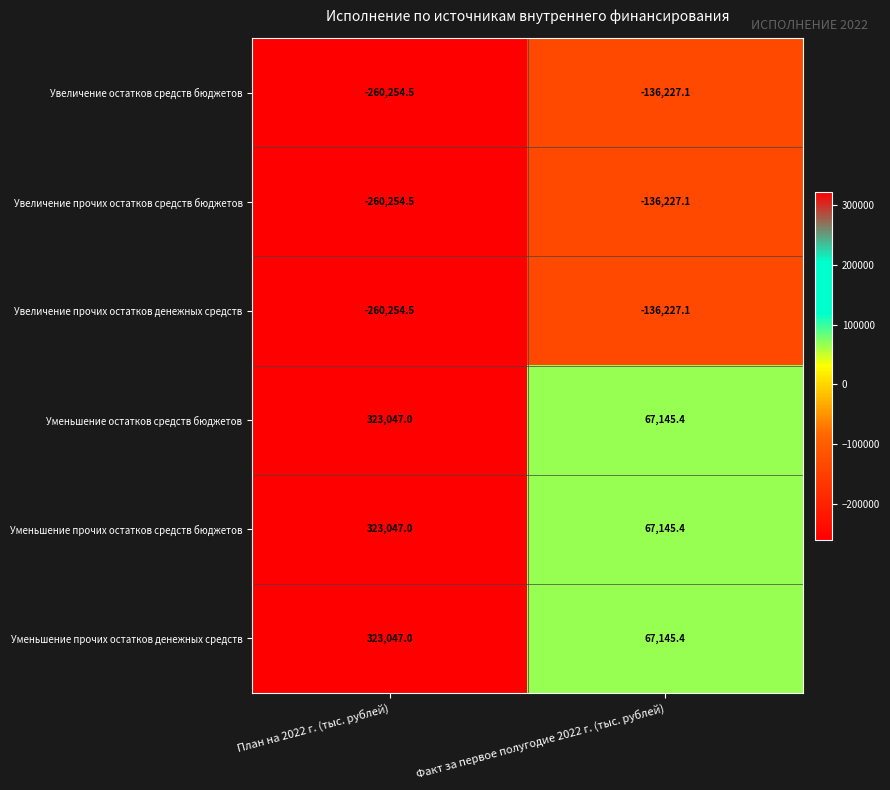

What is the minimum value shown in the chart?

-260254.5